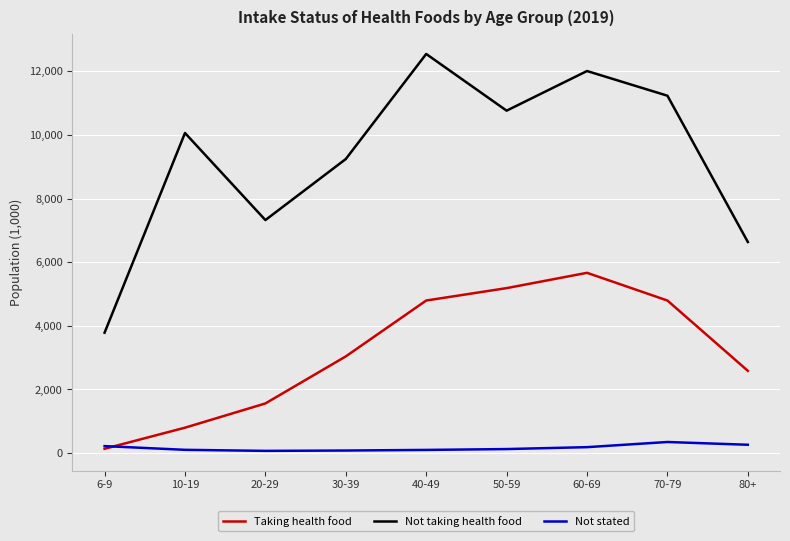

How many data points does each series have?

9